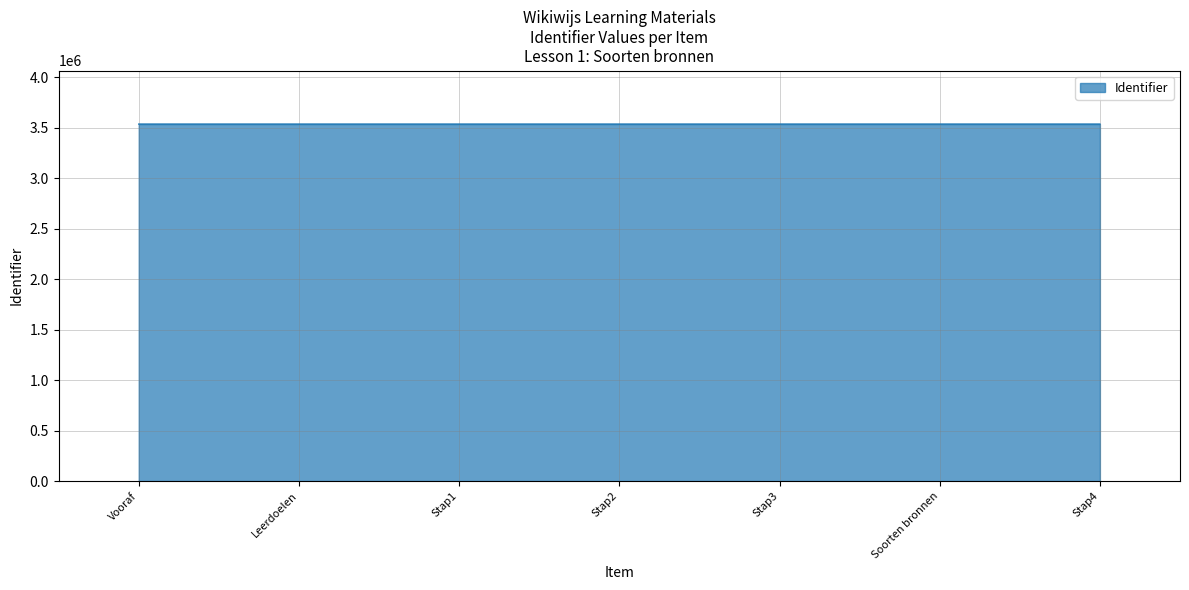

Does the chart have visible grid lines?

Yes